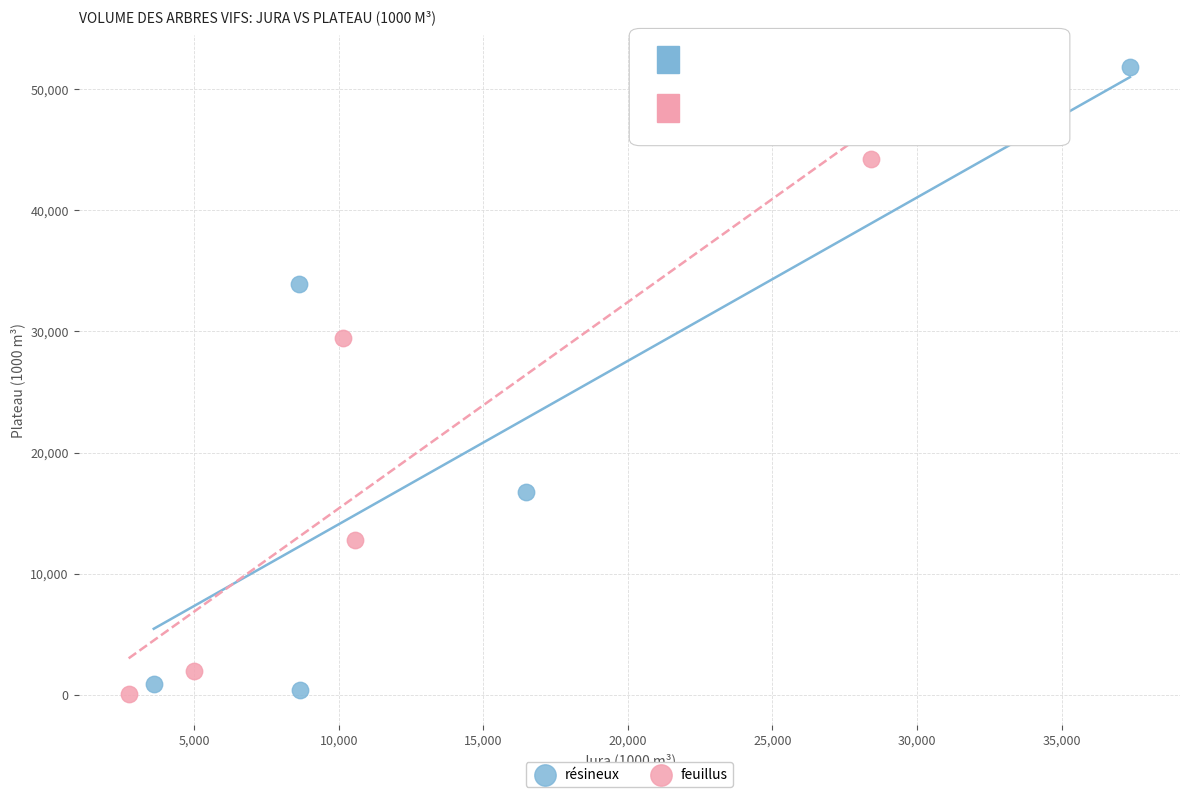

Which series has the widest spread of Y values?

résineux